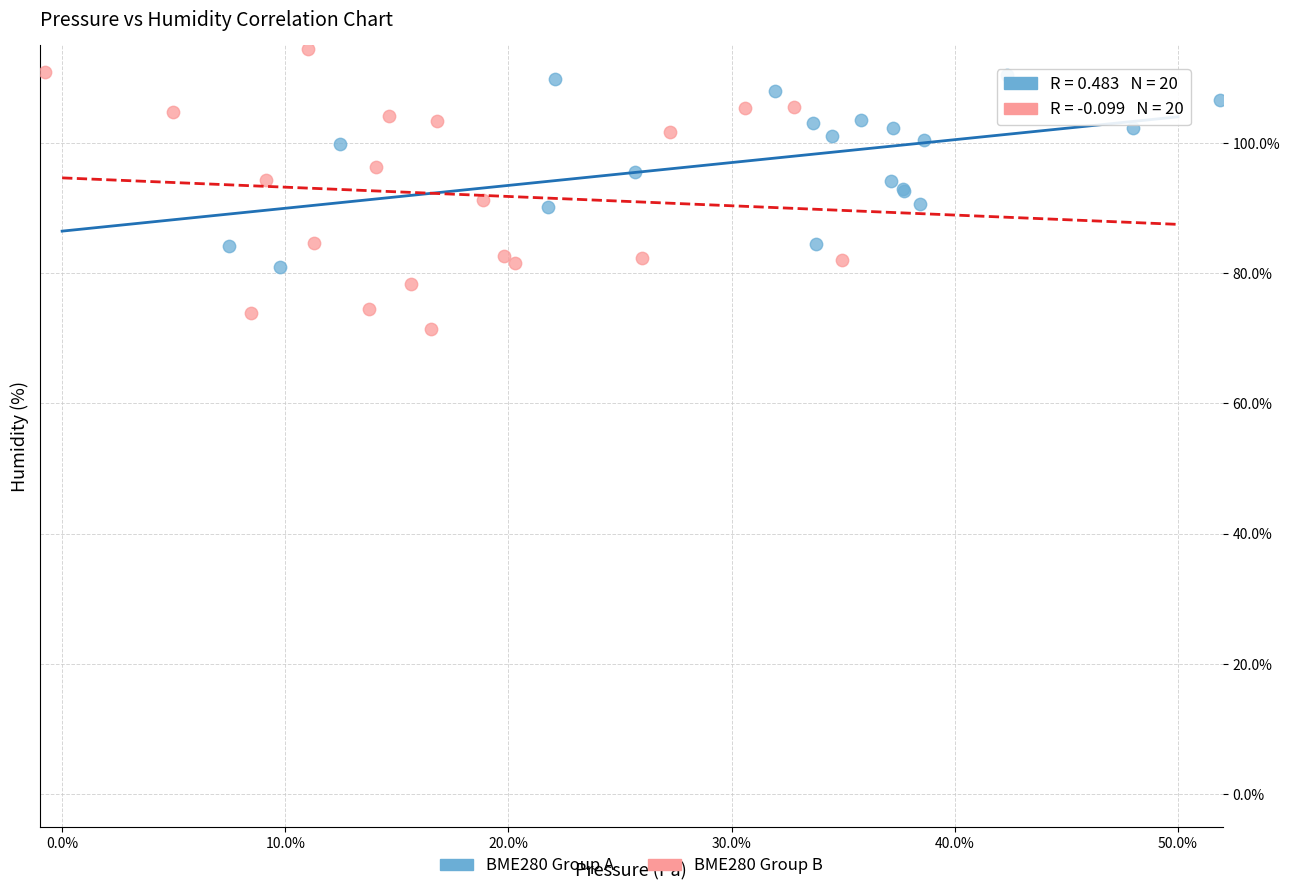

Which series reaches the maximum Y coordinate?

BME280 Group B